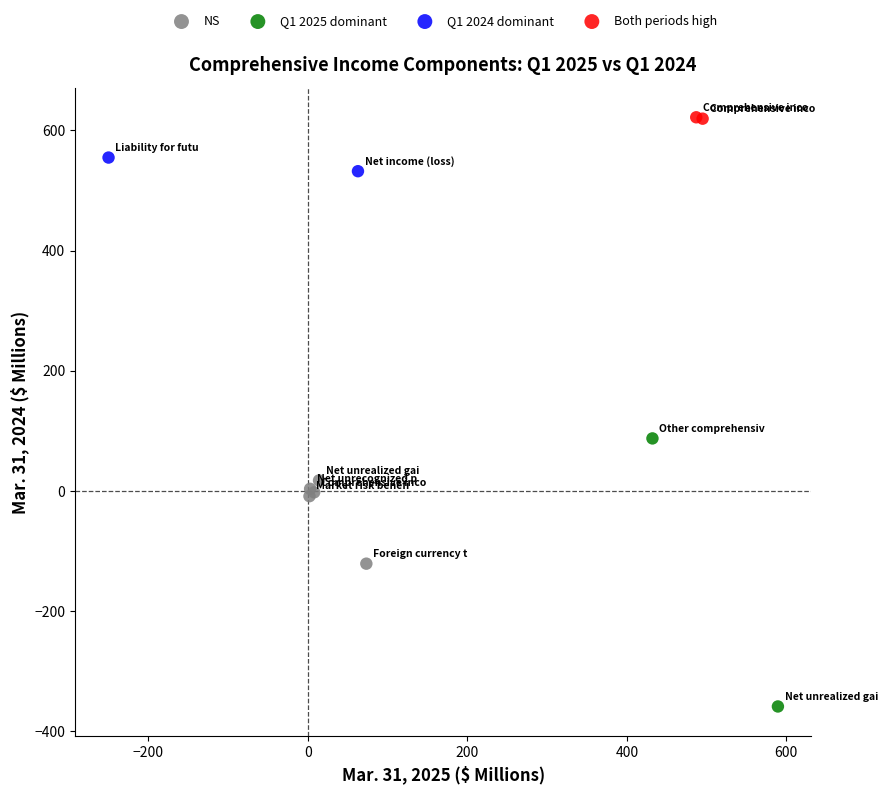

Which series contains the highest Y value?

Both periods high